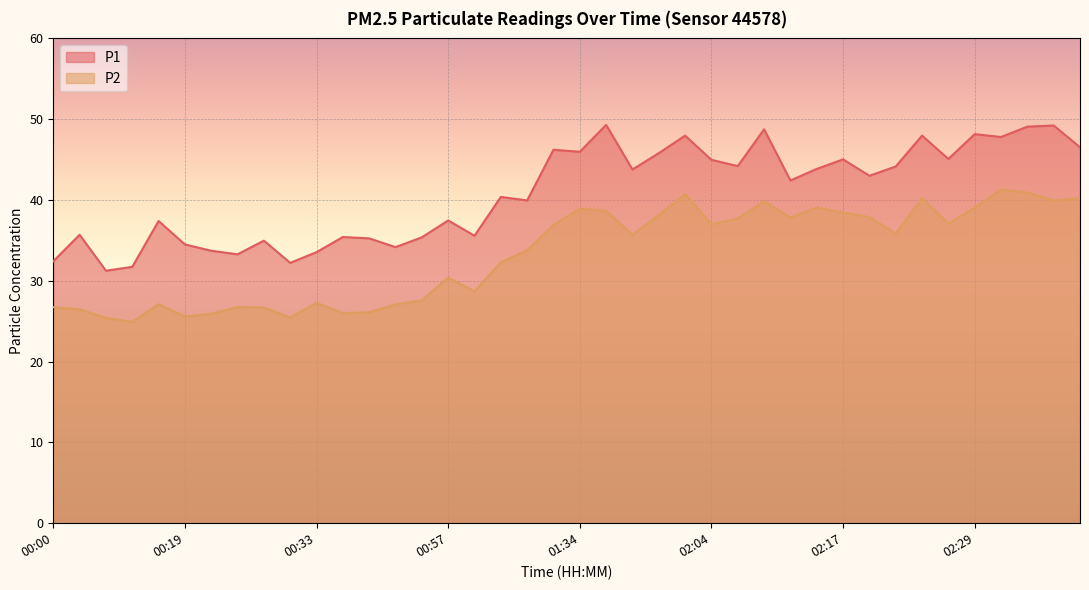

True or false: P1 and P2 cross at least once.

False